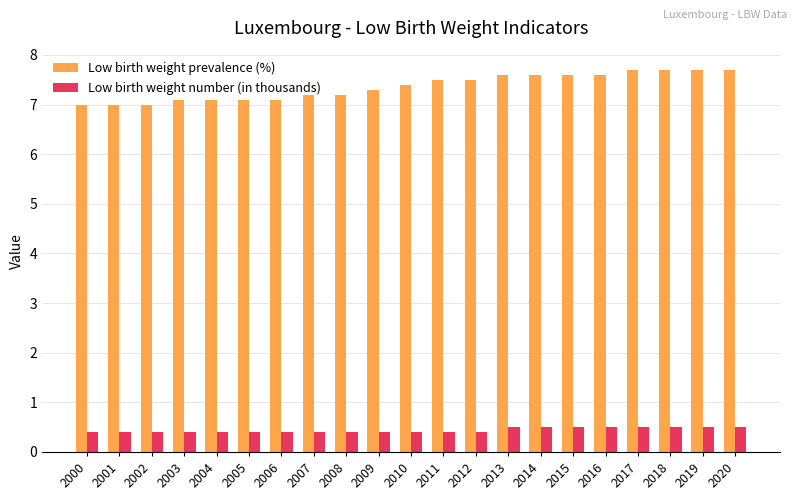

What is the average value of the Low birth weight prevalence (%) series?

7.4